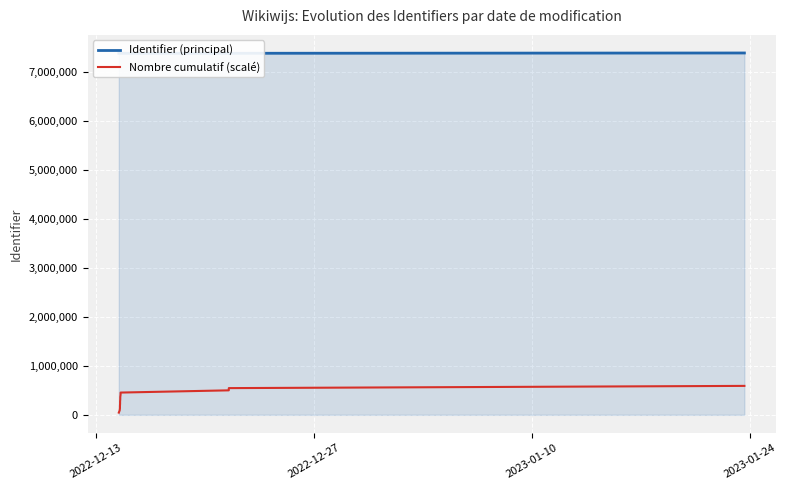

Is the value of Identifier (principal) at 2022-12-27 greater than the value of Nombre cumulatif (scalé) at 2022-12-27?

Yes